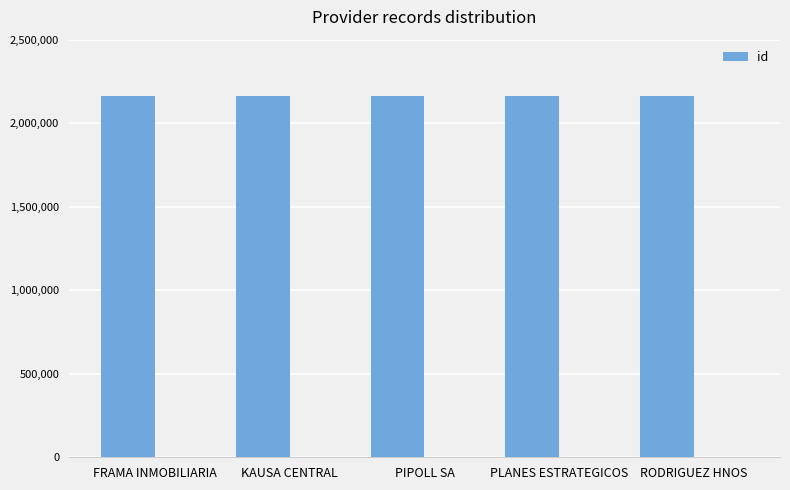

Rank the categories by value from lowest to highest.

RODRIGUEZ HNOS, PLANES ESTRATEGICOS, PIPOLL SA, KAUSA CENTRAL, FRAMA INMOBILIARIA